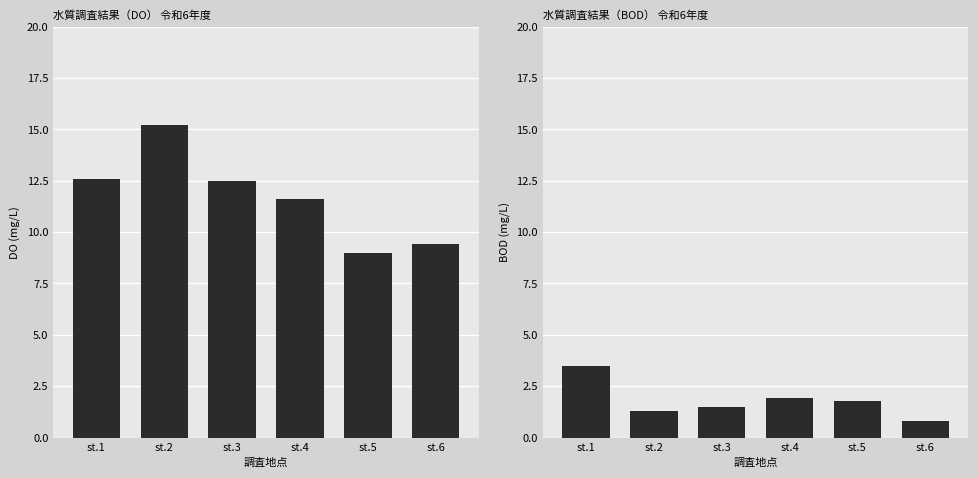

Which series changed the most between st.2 and st.3?

DO